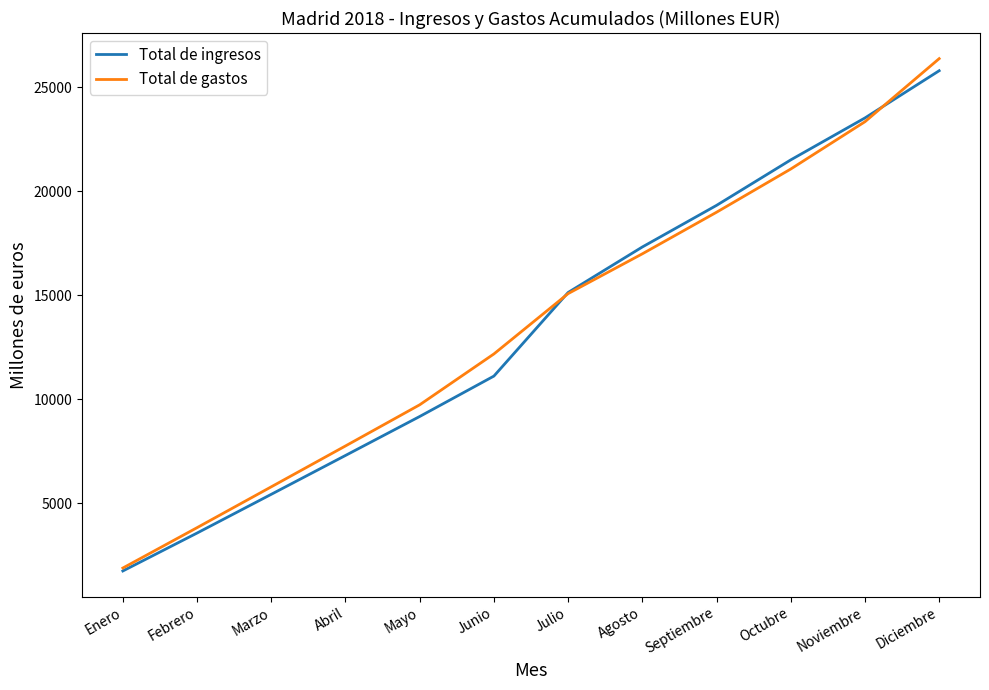

Is it true that Total de gastos equals 20725 at Junio?

False